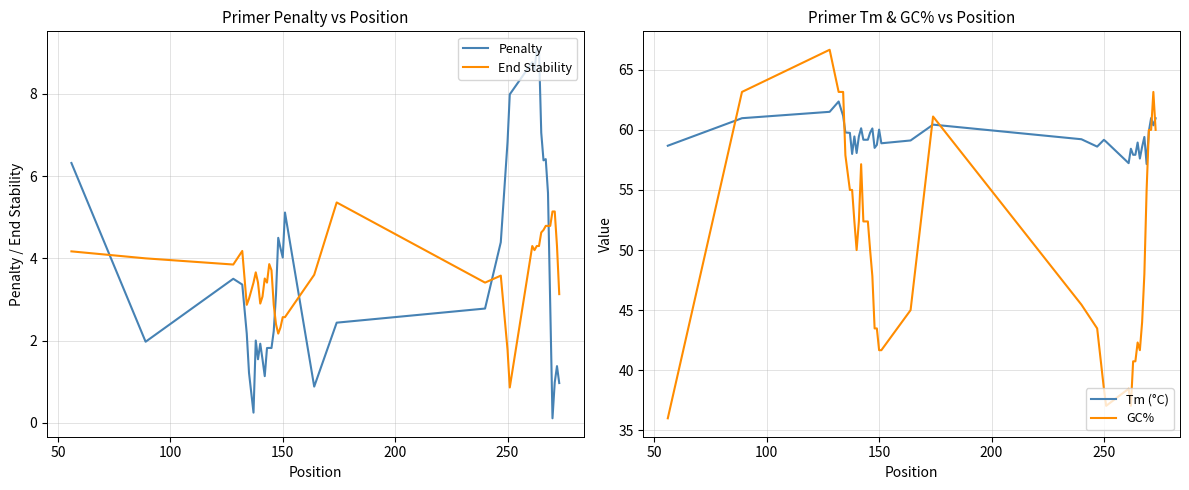

Which series has the largest total across all categories?

Tm (°C)